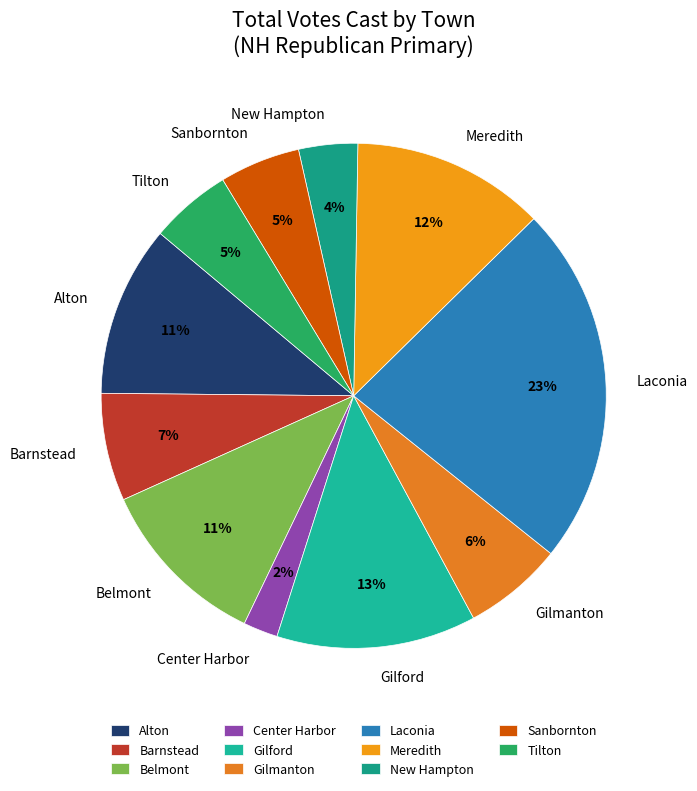

What percentage is the Belmont slice, to the nearest percent?

11%